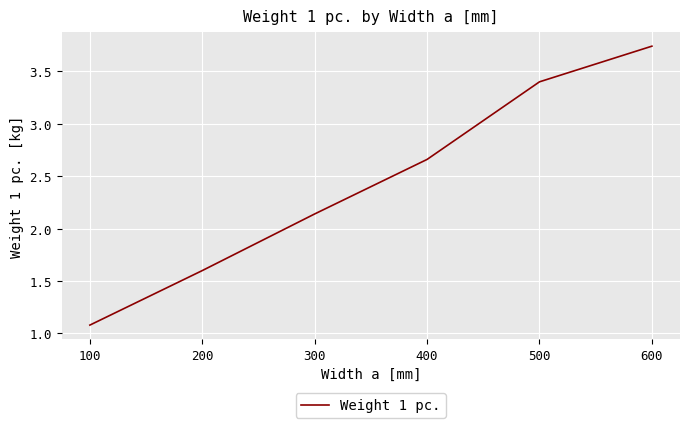

What is the smallest value displayed?

1.1